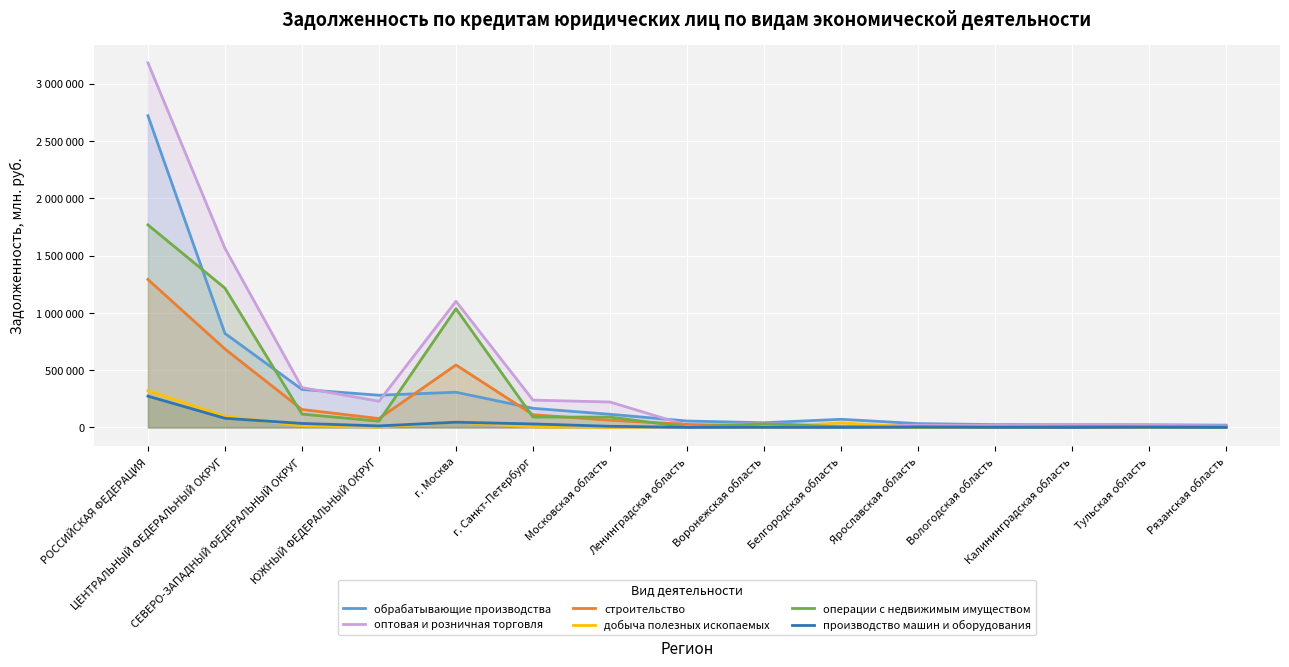

How many values in the производство машин и оборудования series exceed 4243?

7